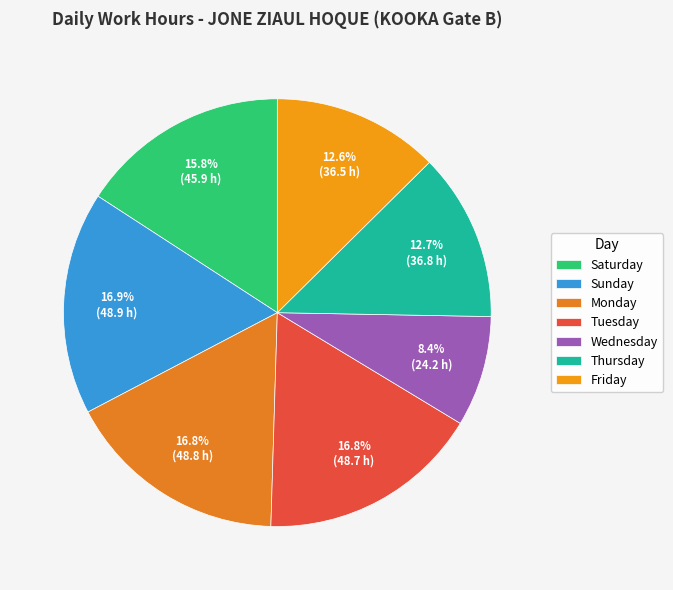

Count the number of slices in the pie.

7